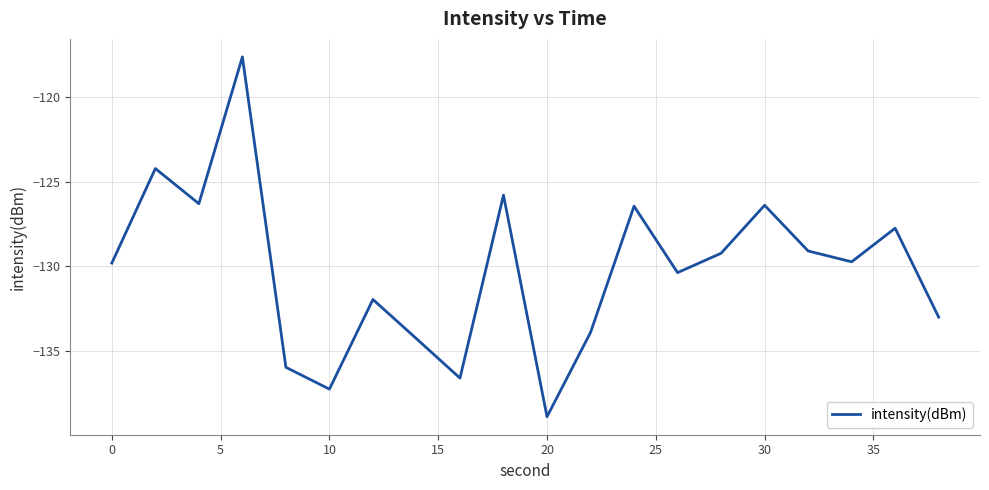

How many values are below -129?

13